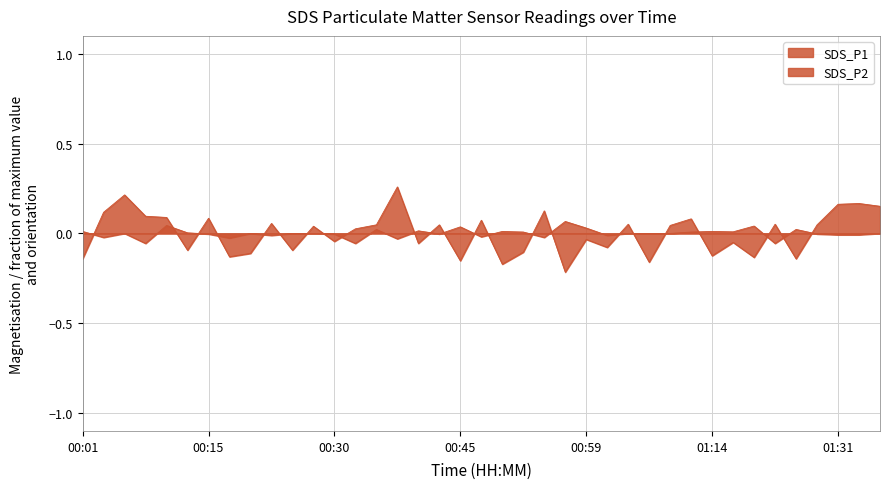

Which series has the largest range (max minus min)?

SDS_P1